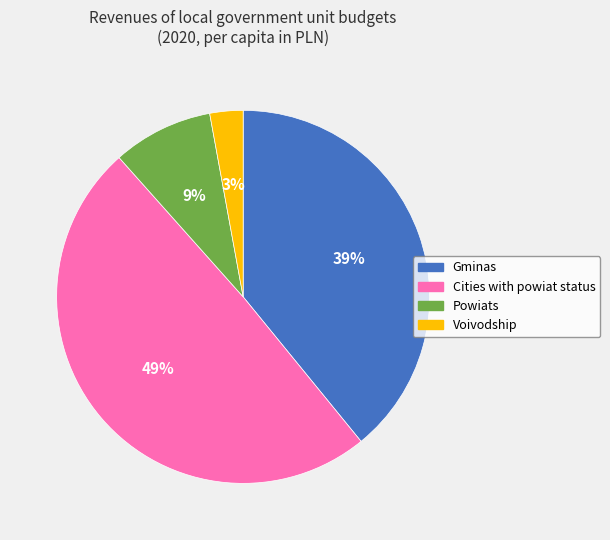

Which category has the biggest portion of the pie?

Cities with powiat status